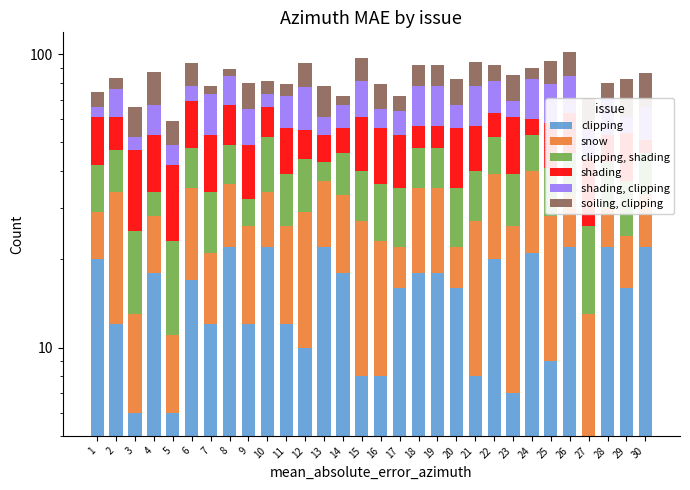

How many values in the snow series are below 14?

13